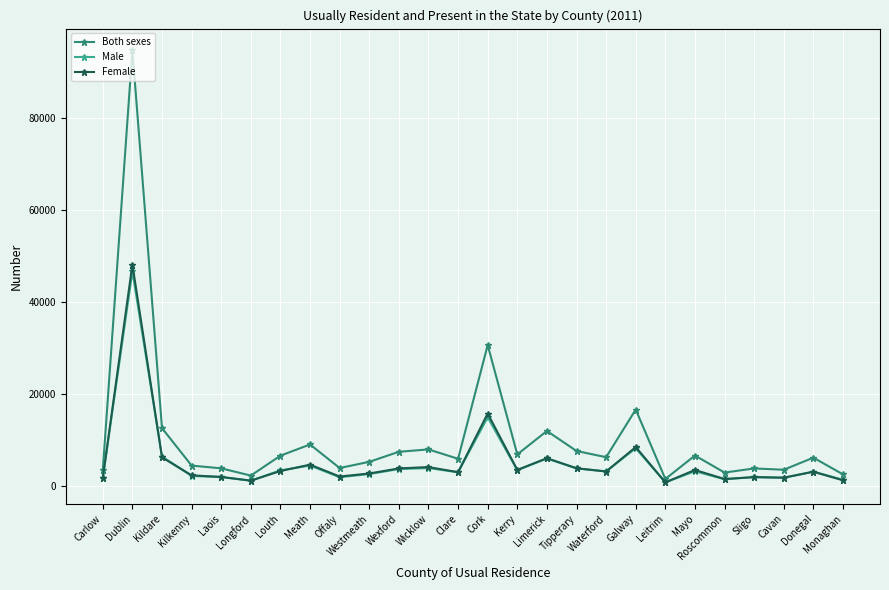

The value of Male at Louth is 3340. True or false?

True